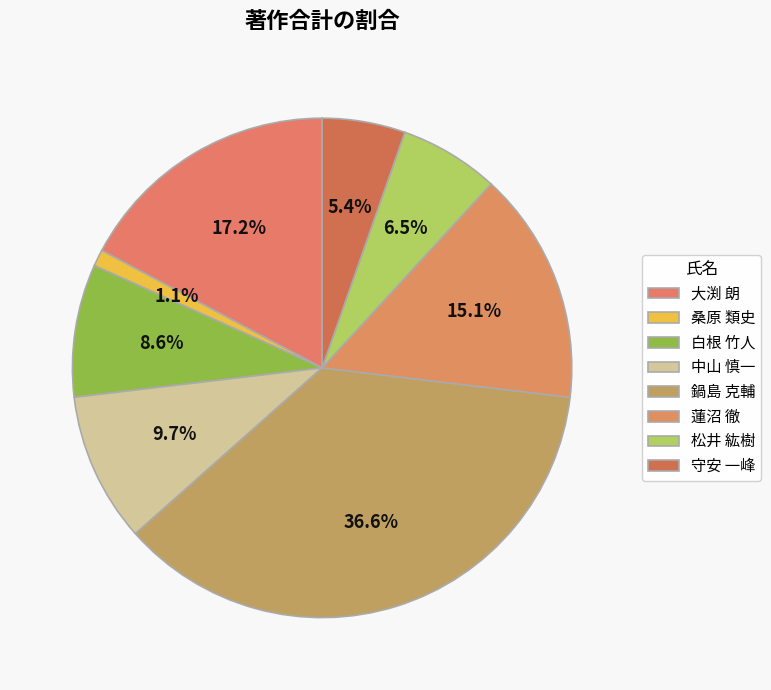

How many slices are in this pie chart?

8